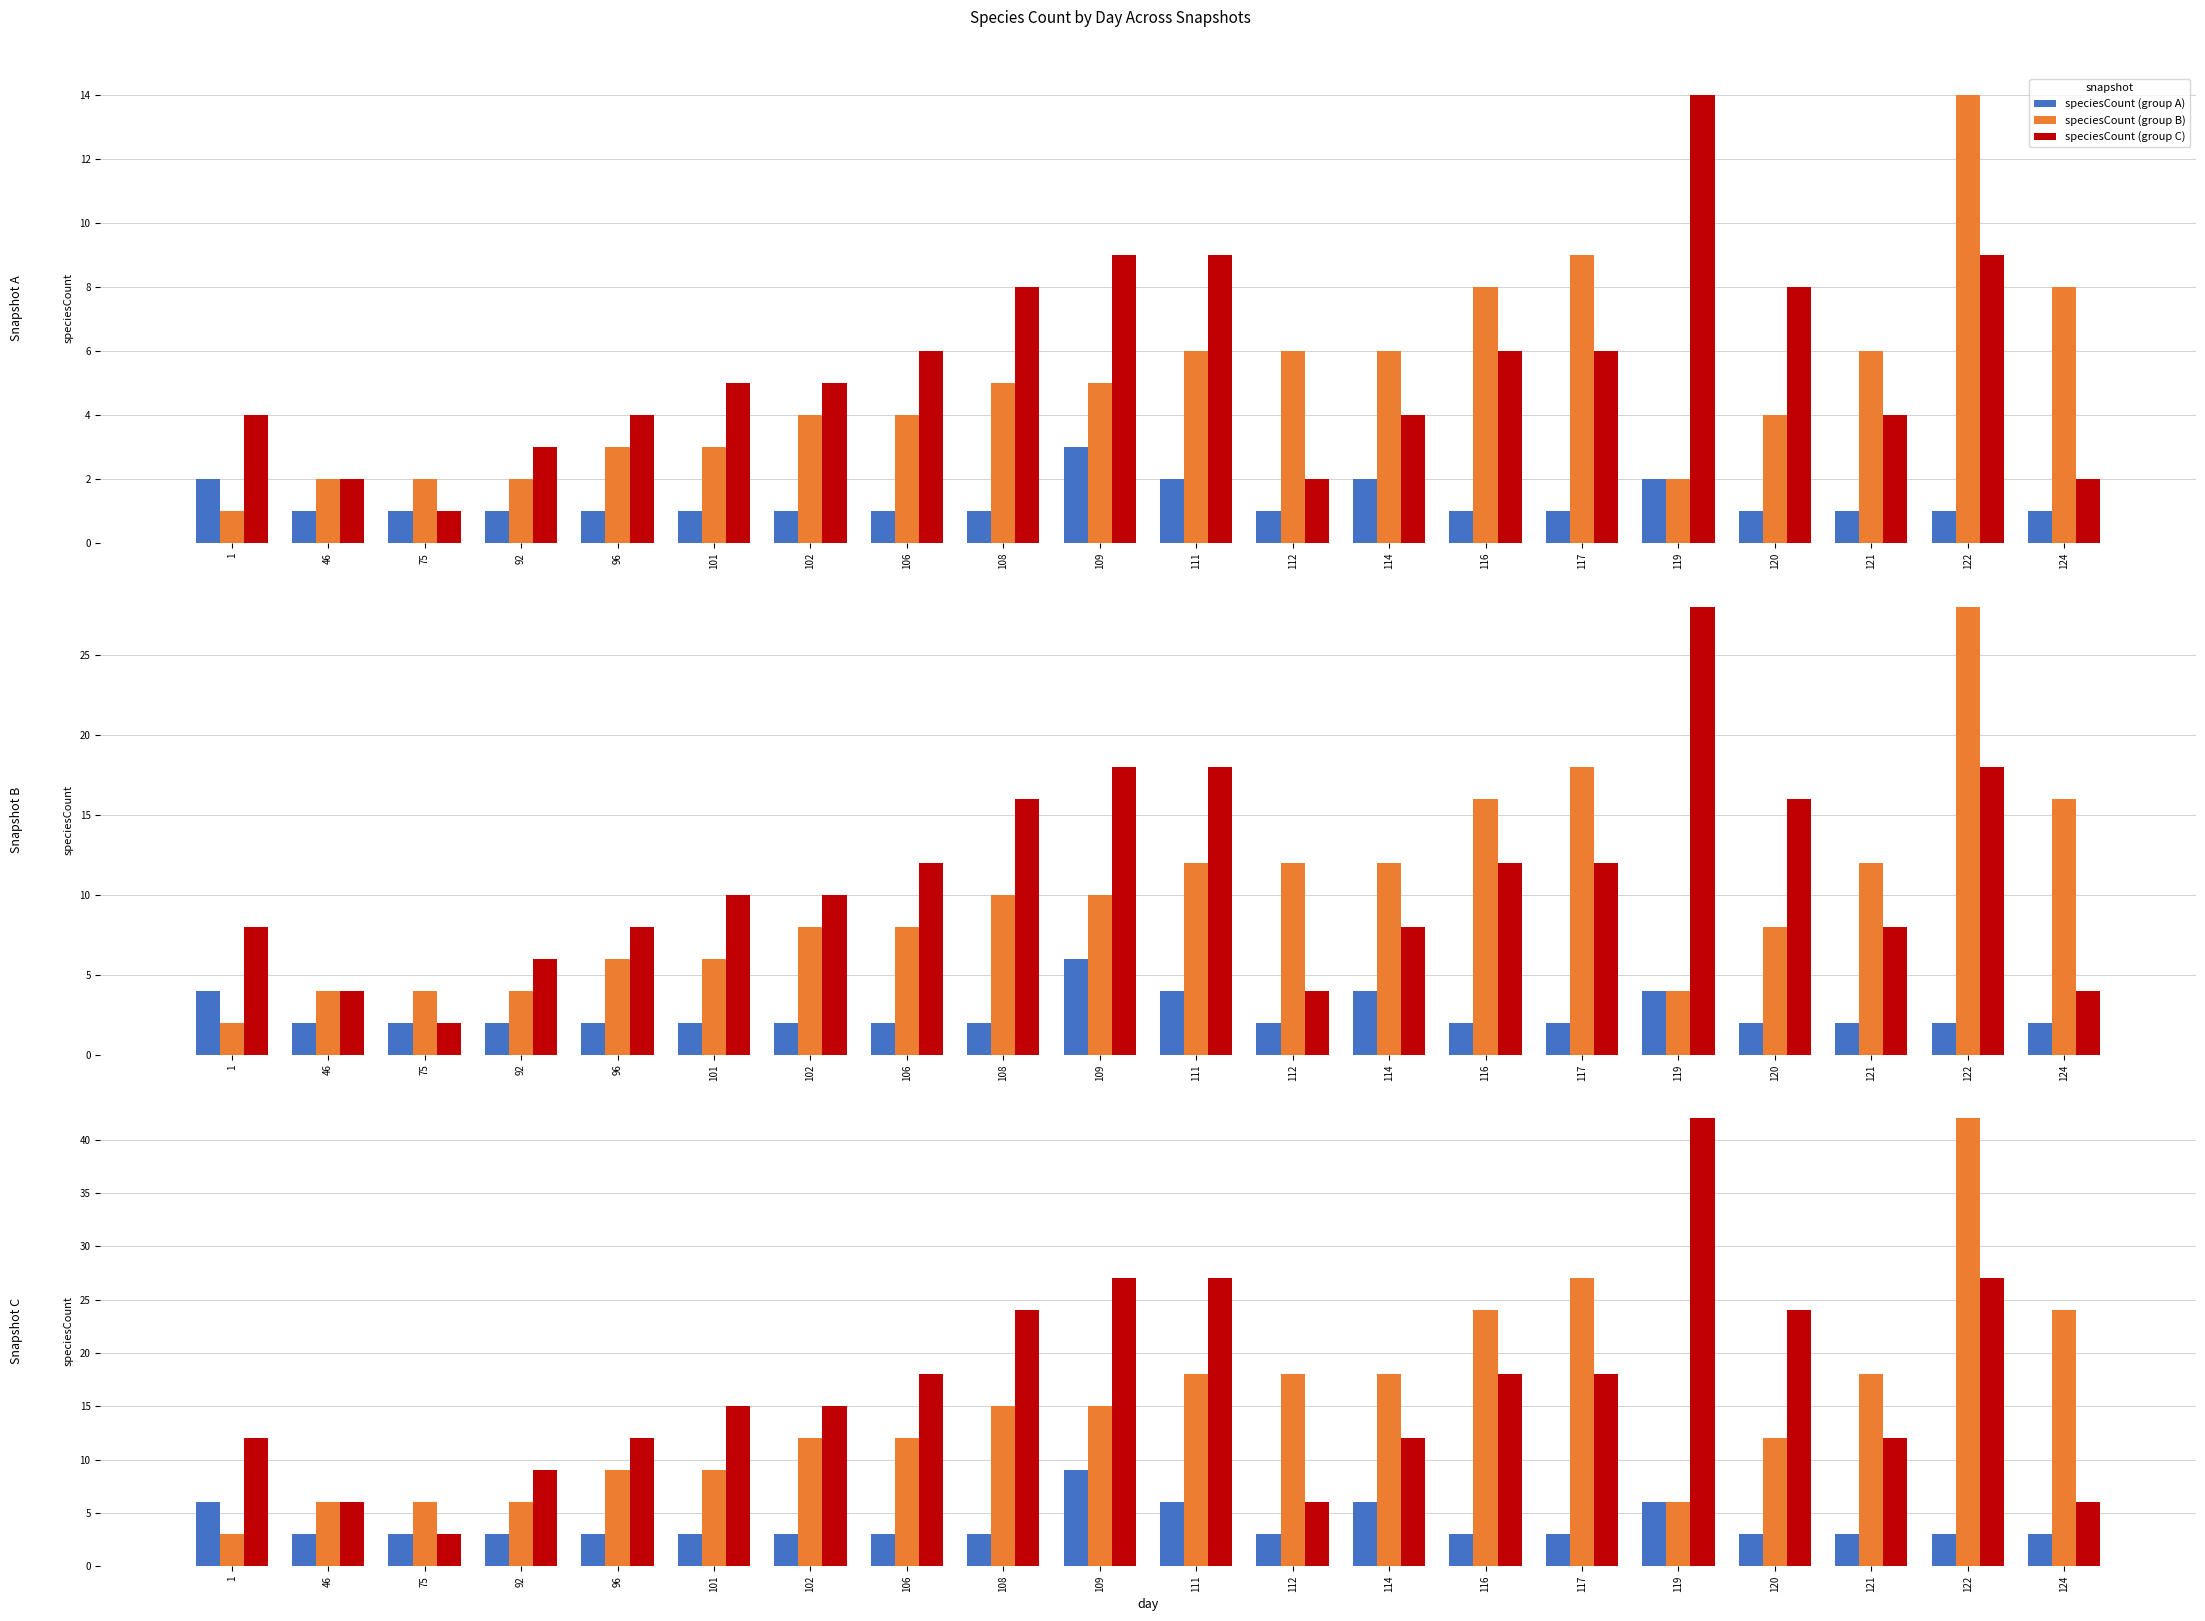

Which series changed the most between 96 and 114?

speciesCount (group B)